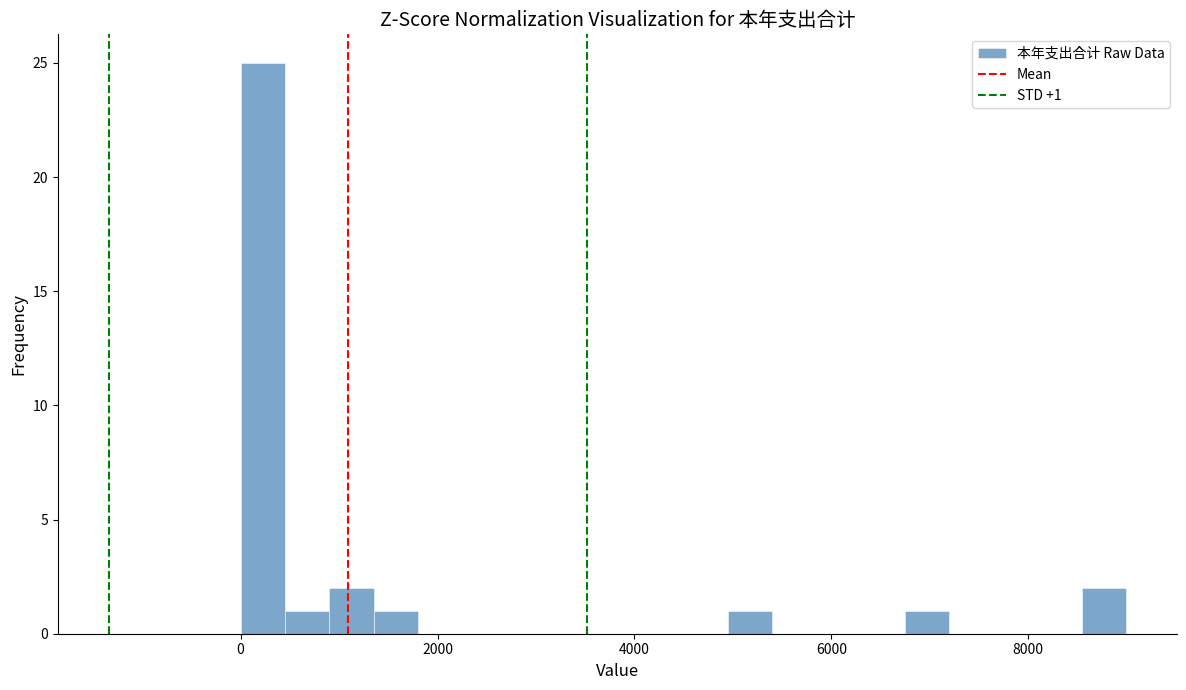

Read against the x-axis, roughly where is the centre of the tallest bar?

200